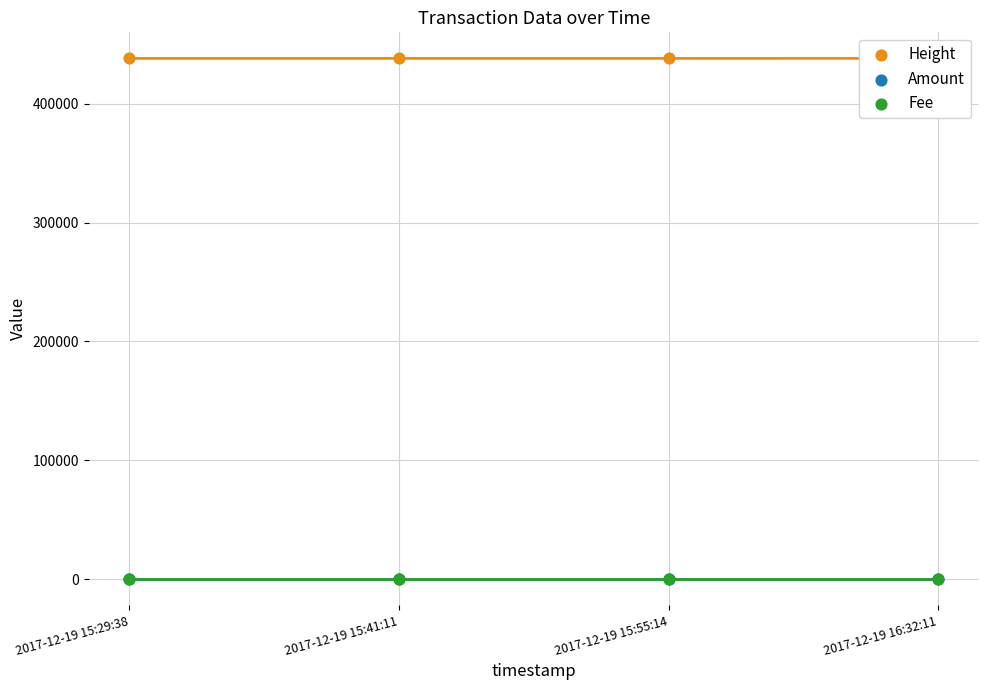

Which series has the largest total across all categories?

Height